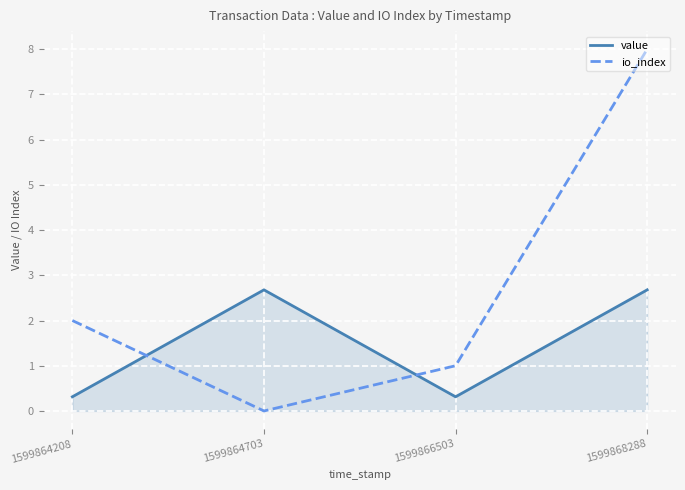

How many lines are shown in the chart?

2